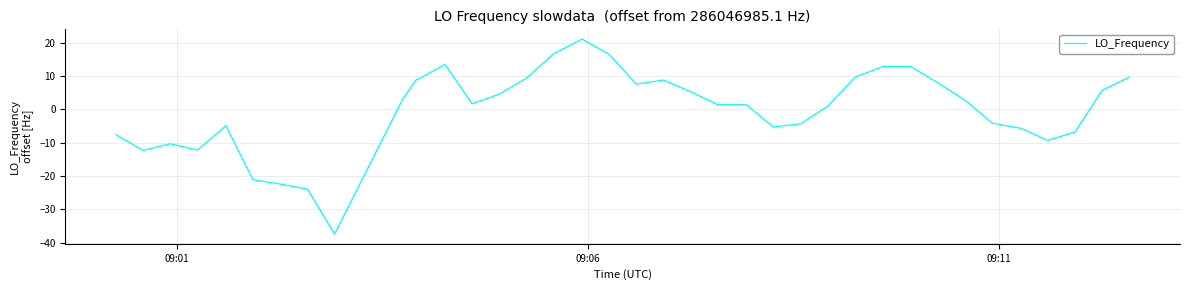

What is the minimum value shown in the chart?

-37.4